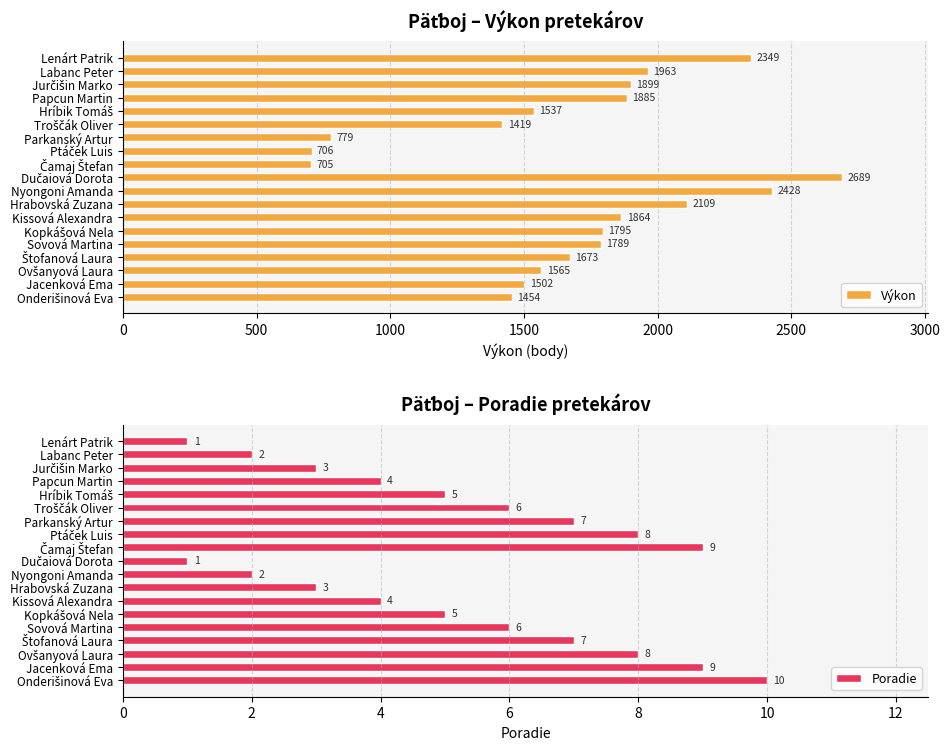

Count the number of categories in the chart.

19